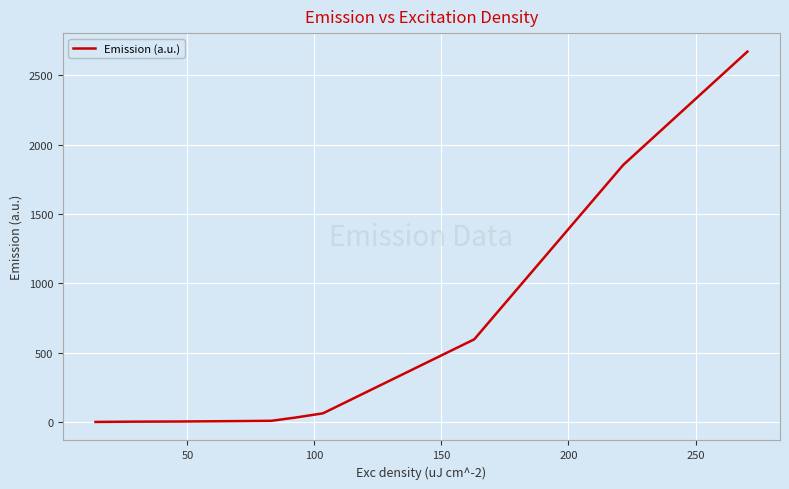

What is the difference between the maximum and minimum values?

2668.2